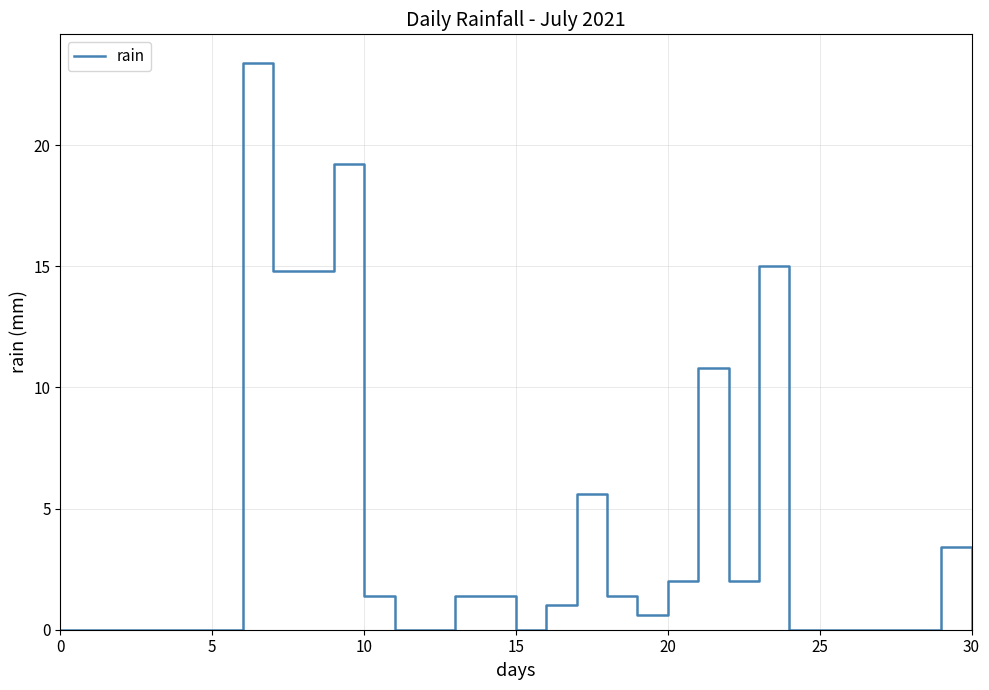

What is the difference between the maximum and minimum values?

23.4